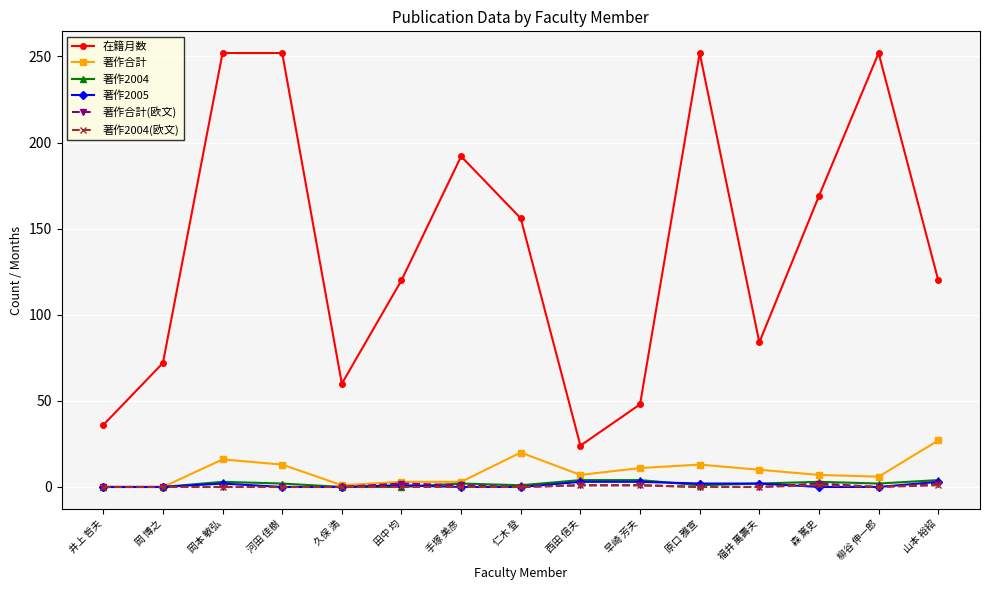

In 在籍月数, how many points are lower than both neighbors (excluding endpoints)?

3